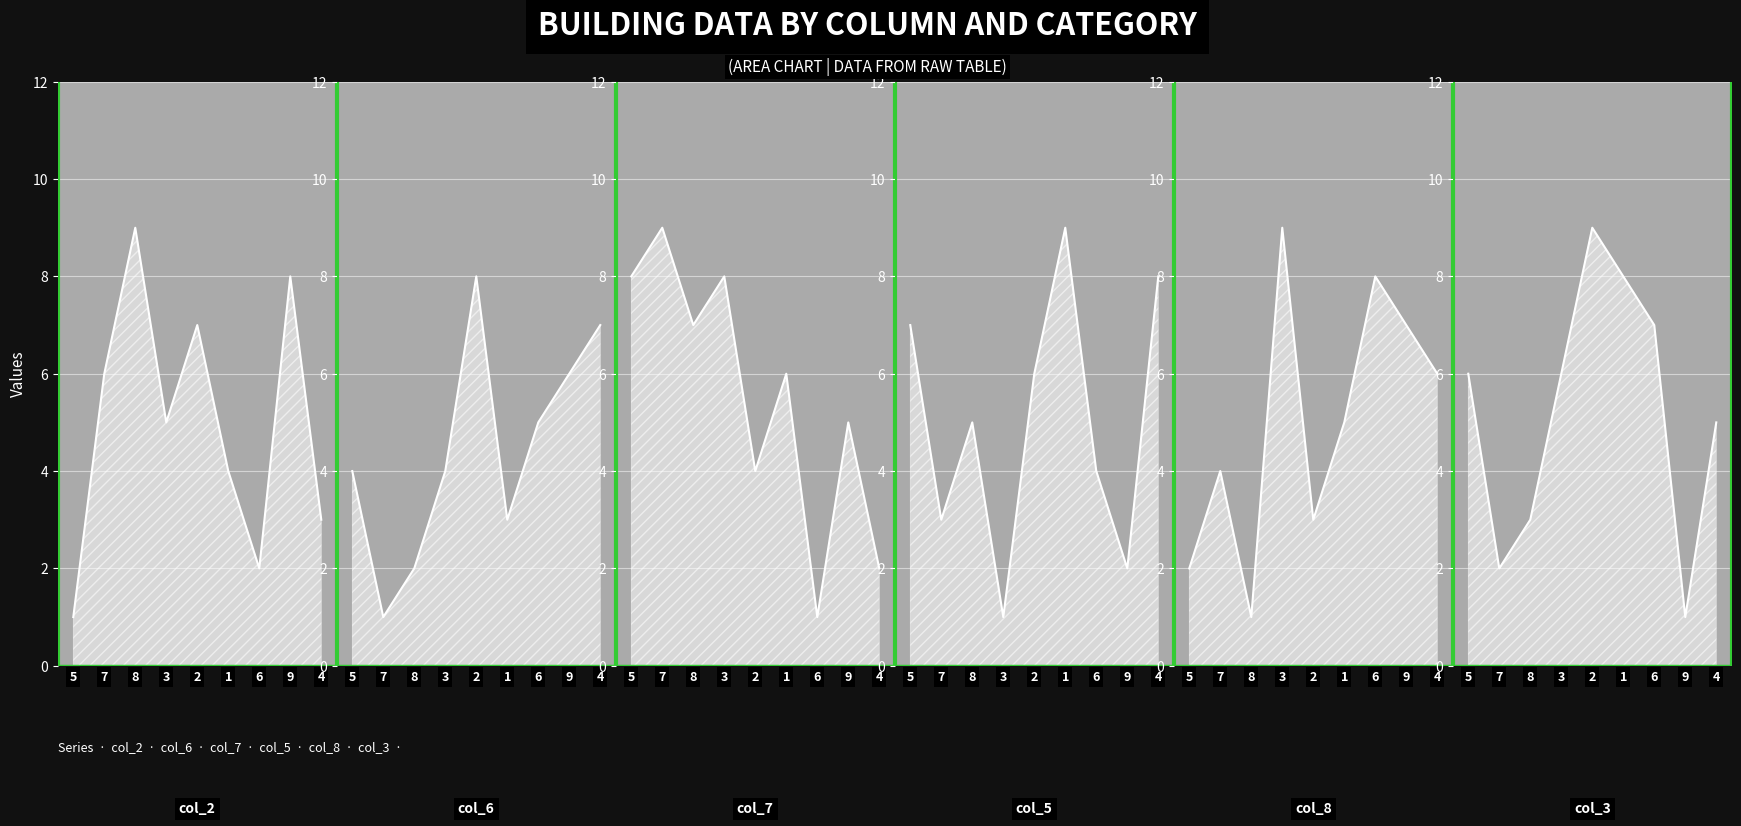

How many times do col_5 and col_3 cross each other?

4